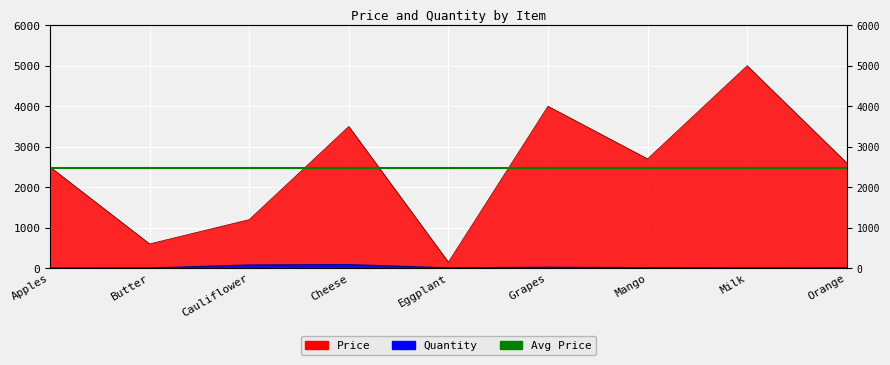

Is the value of Quantity at Cheese greater than the value of Price at Grapes?

No